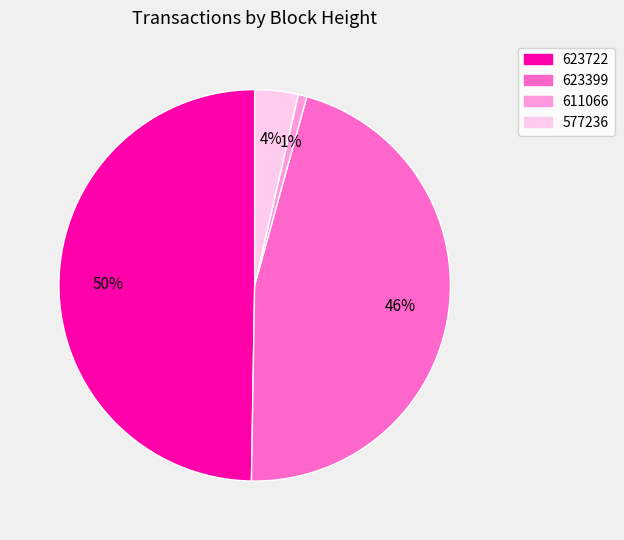

How many slices are in this pie chart?

4